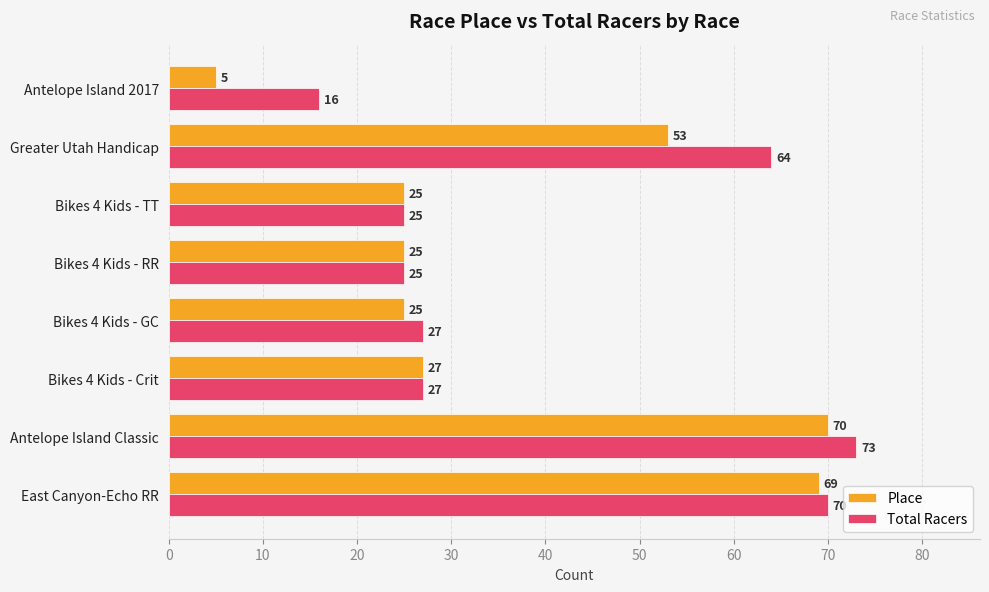

Which series has the largest range (max minus min)?

Place